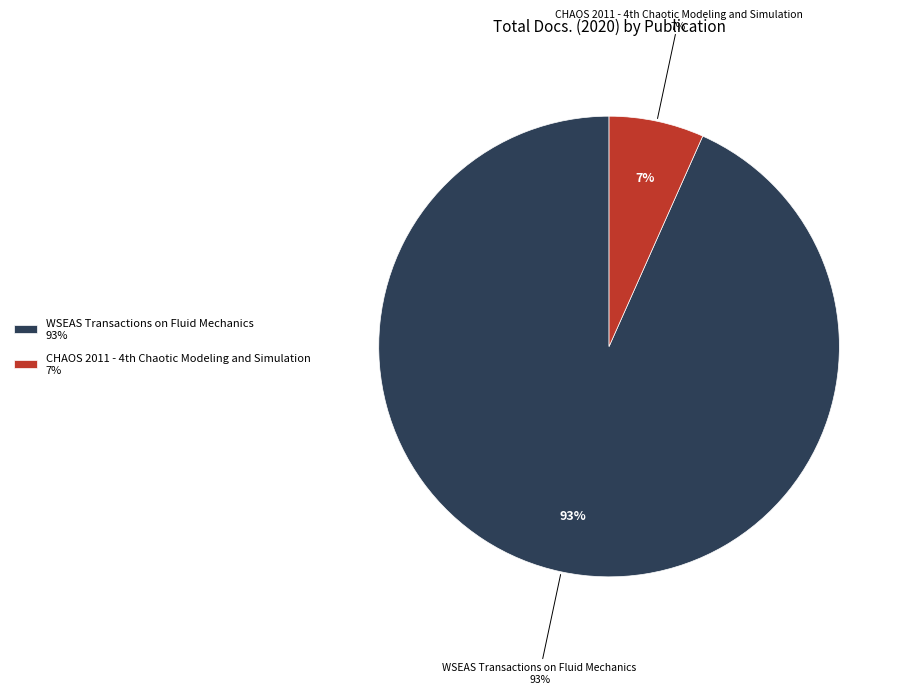

Which slice represents more than half of the pie?

WSEAS Transactions on Fluid Mechanics